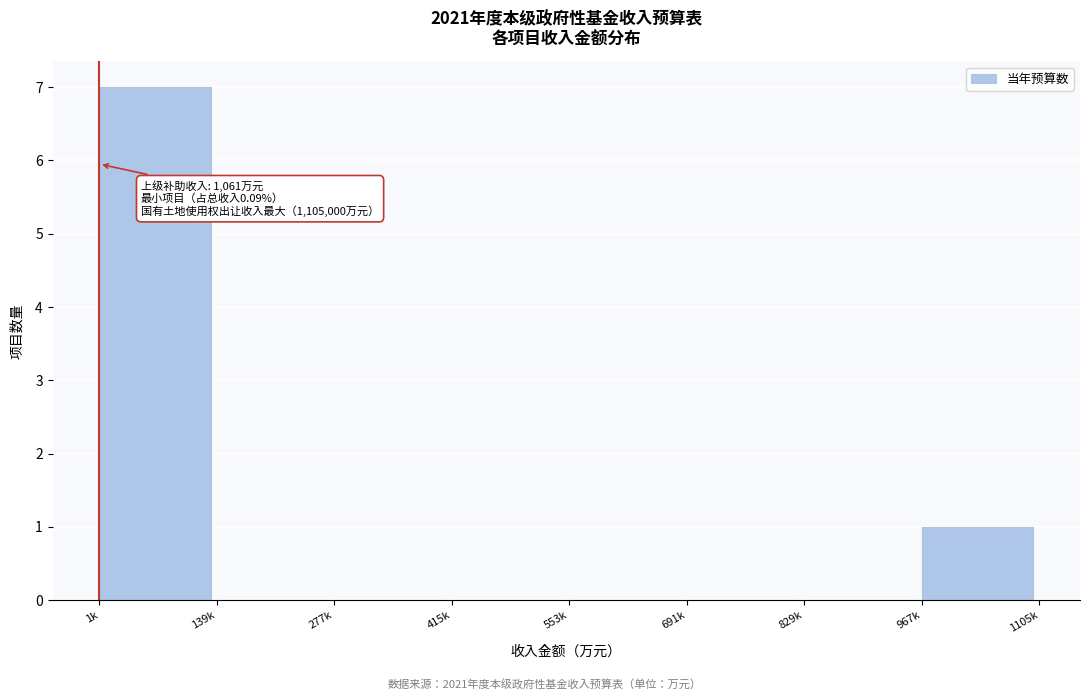

Reading left to right, what are all the values shown in this chart?

1k=7	139k=0	277k=0	415k=0	553k=0	691k=0	829k=0	967k=1